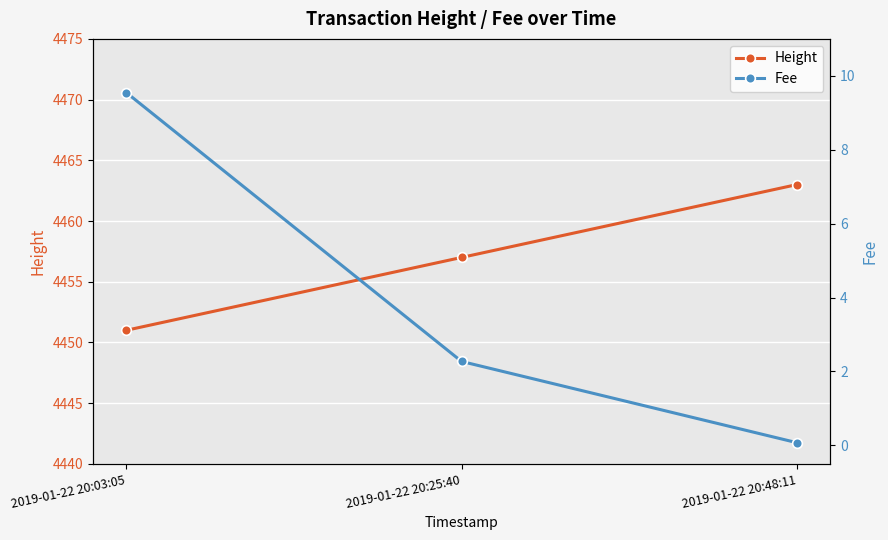

Which category has the highest value in the Fee series?

2019-01-22 20:03:05